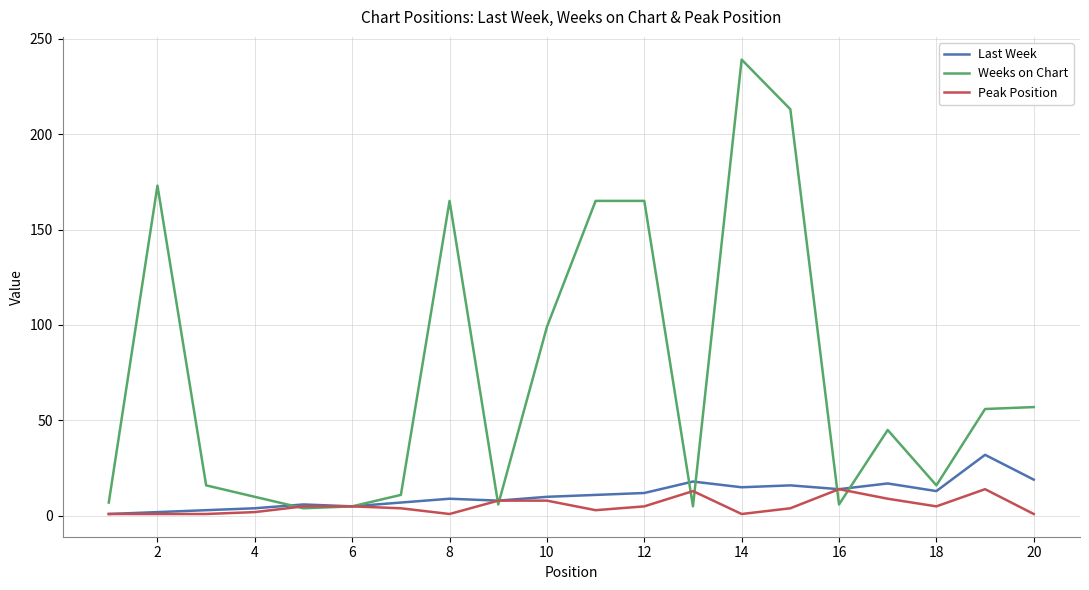

What is the greatest value displayed?

239